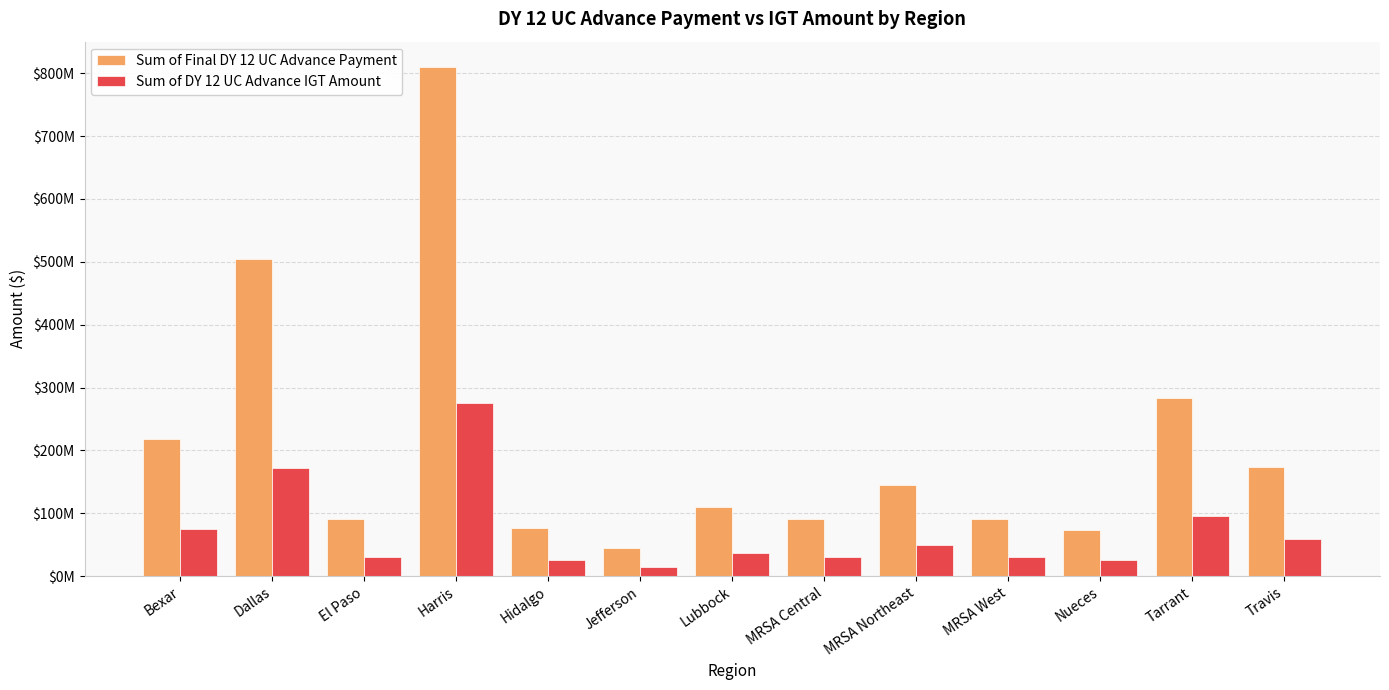

What position from the left is Dallas?

2